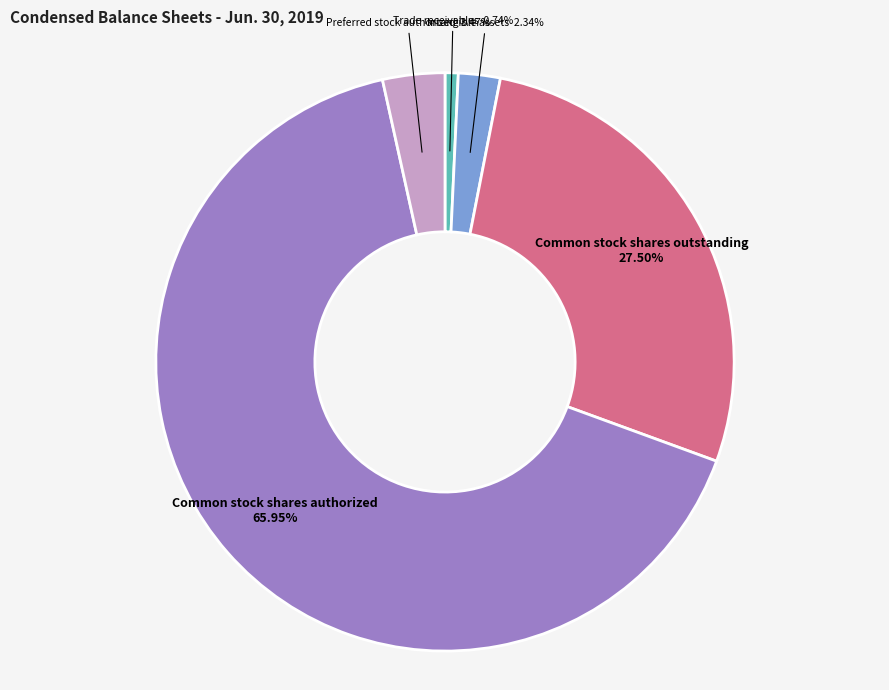

To the nearest percent, what is the difference between the Common stock shares authorized and Intangible assets slice percentages?

64%